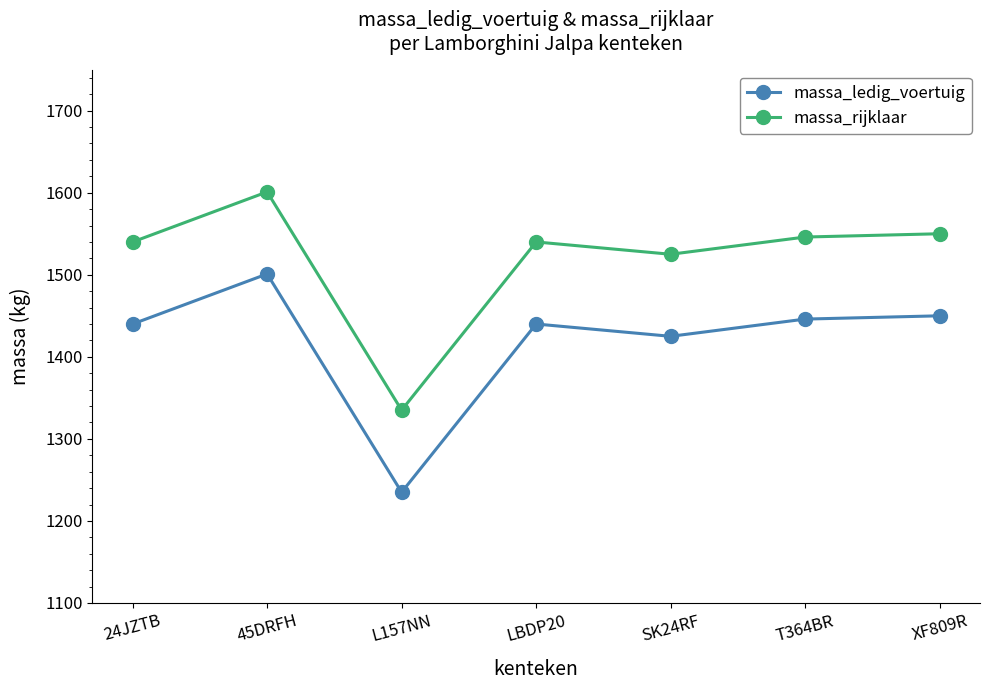

What position from the right is 24JZTB?

7